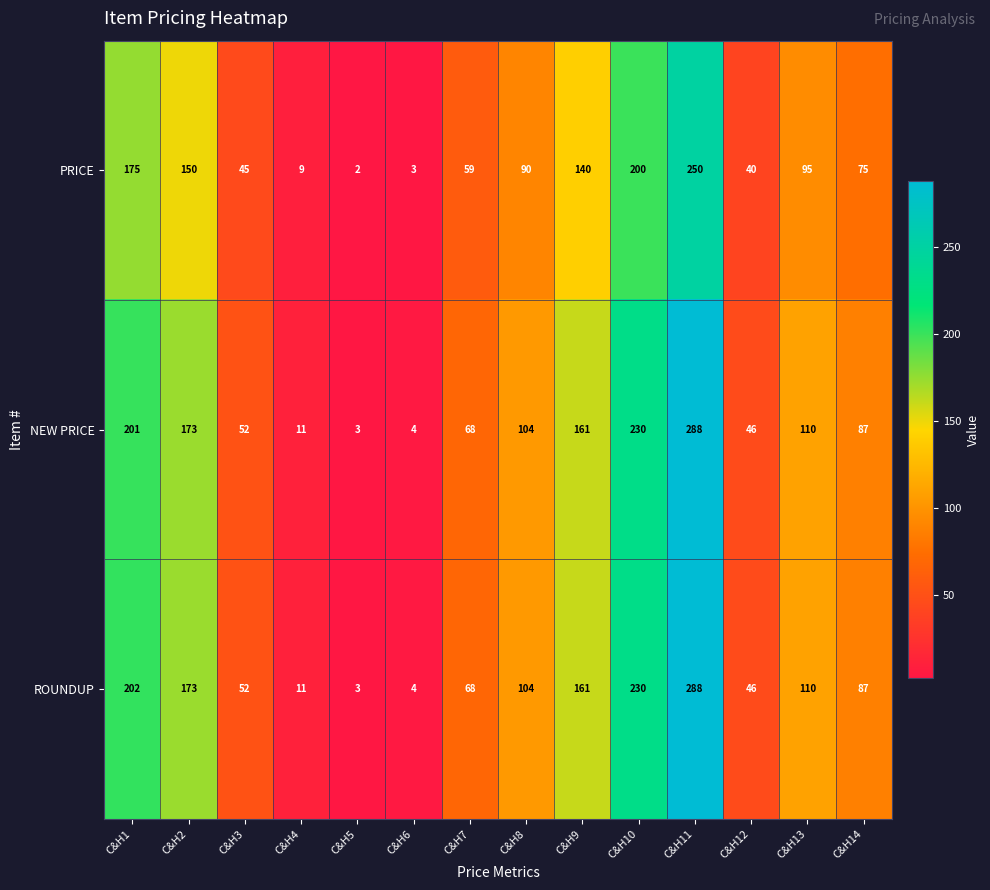

Which category has the lowest value in the ROUNDUP series?

C&H5